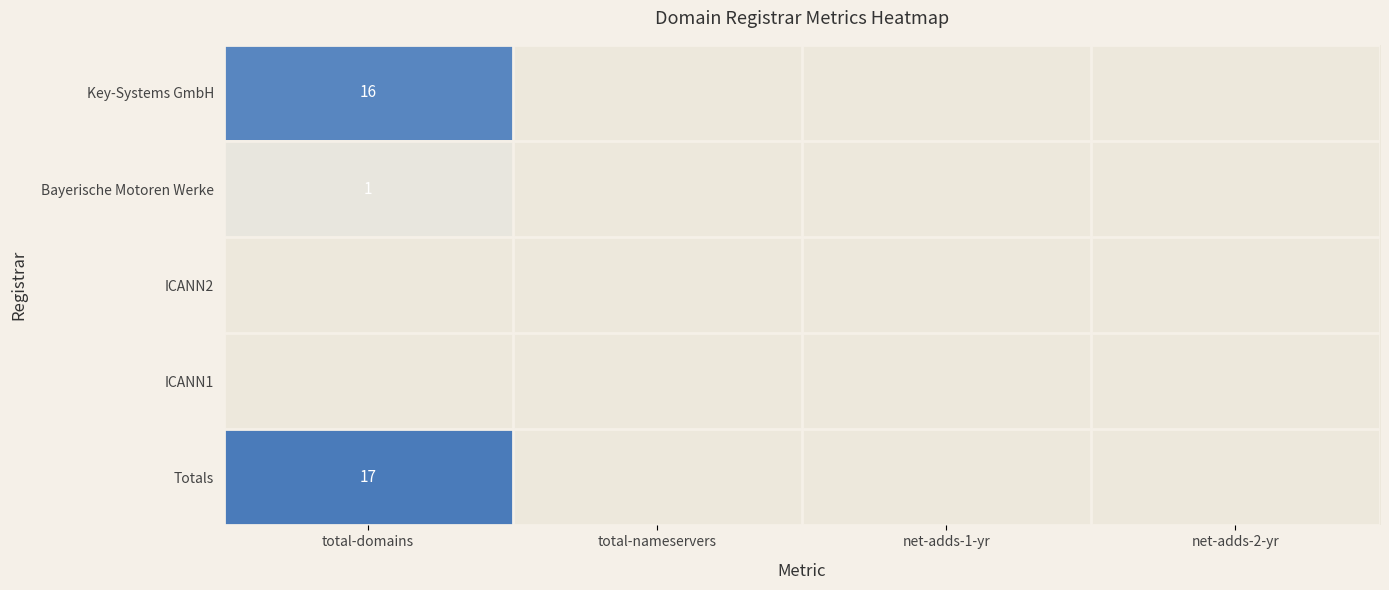

Is it true that Bayerische Motoren Werke equals -1 at total-nameservers?

False